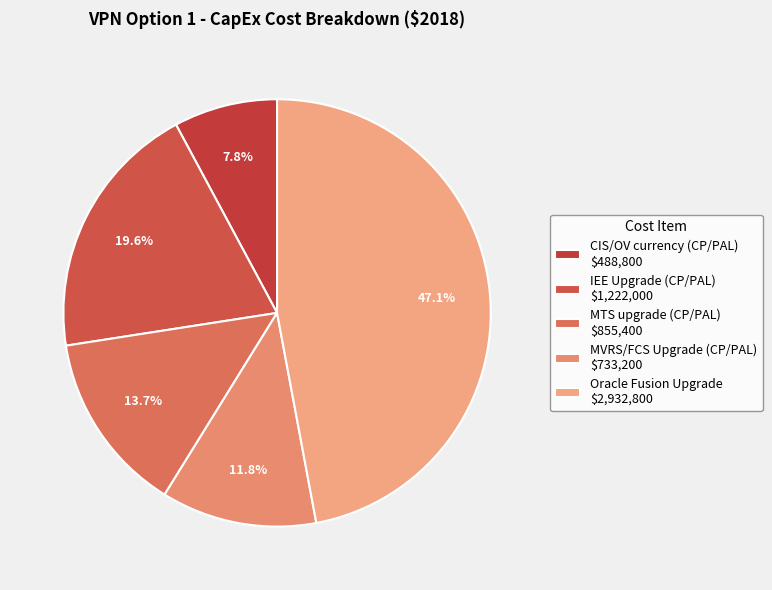

Is CIS/OV currency (CP/PAL) the majority of the pie?

No